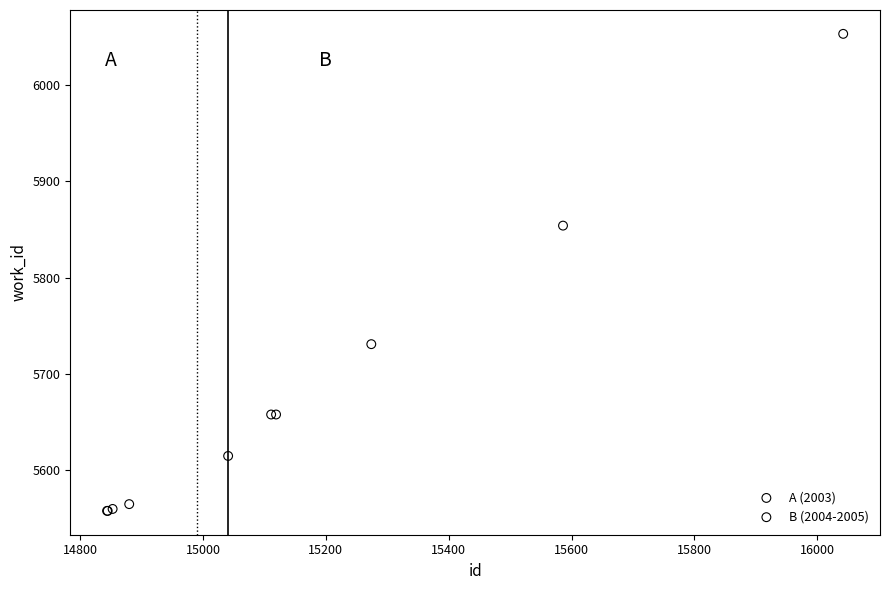

Which series contains the lowest Y value?

A (2003)